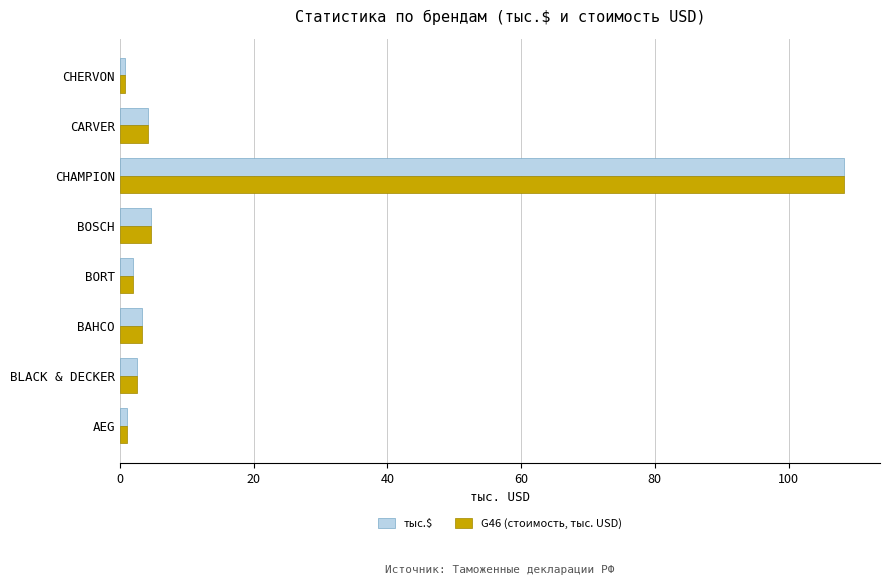

What is the highest value of the G46 (стоимость, тыс. USD) series?

108.3